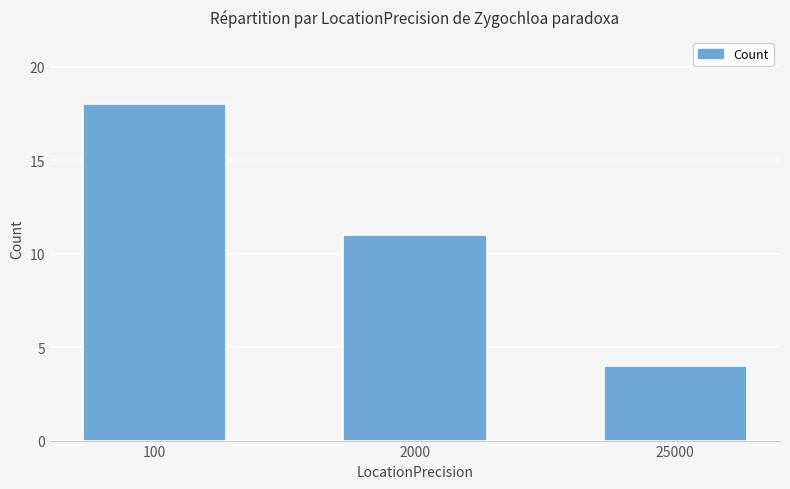

How many distinct data groups are displayed?

1